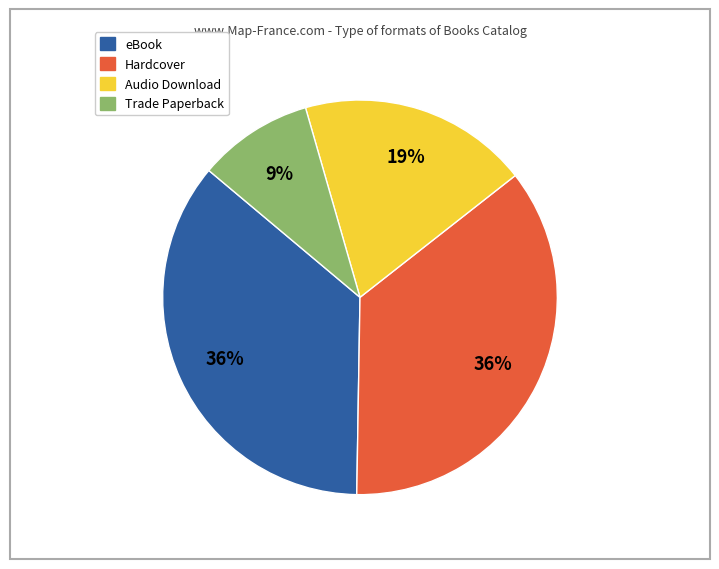

Is it true that Audio Download is 11% of the pie?

False